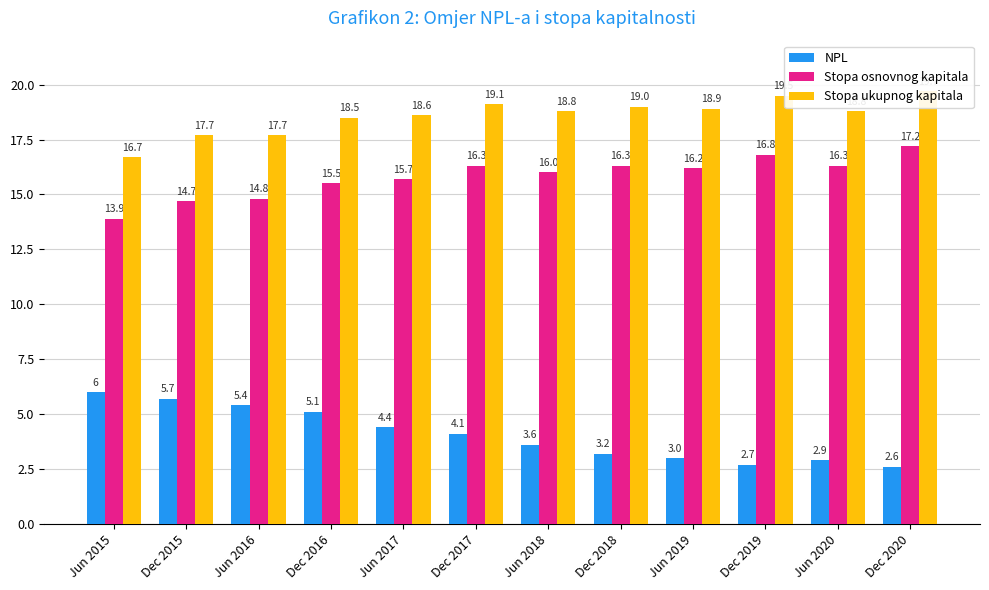

What is the difference between the maximum and second lowest values in the NPL series?

3.3